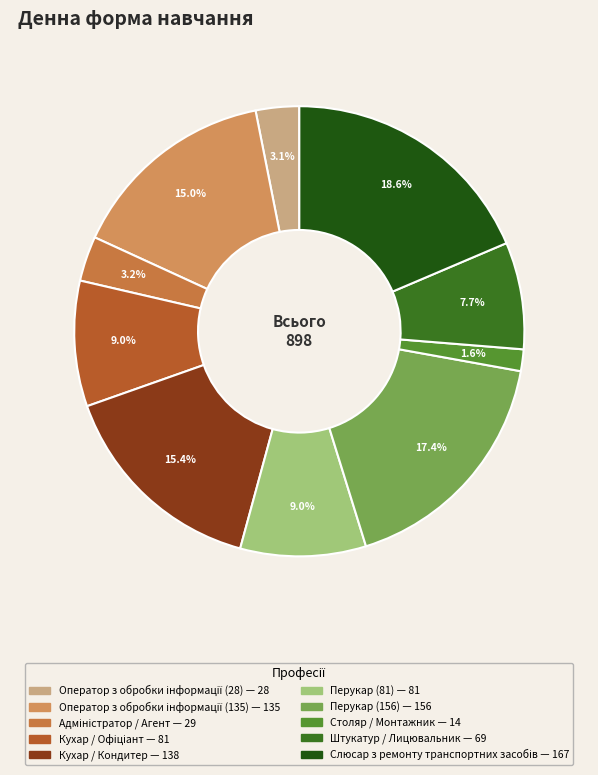

Rank the categories by value from lowest to highest.

Столяр /
Монтажник, Оператор з обробки
інформації (28), Адміністратор /
Агент, Штукатур /
Лицювальник, Кухар /
Офіціант, Перукар (81), Оператор з обробки
інформації (135), Кухар /
Кондитер, Перукар (156), Слюсар з ремонту
транспортних засобів